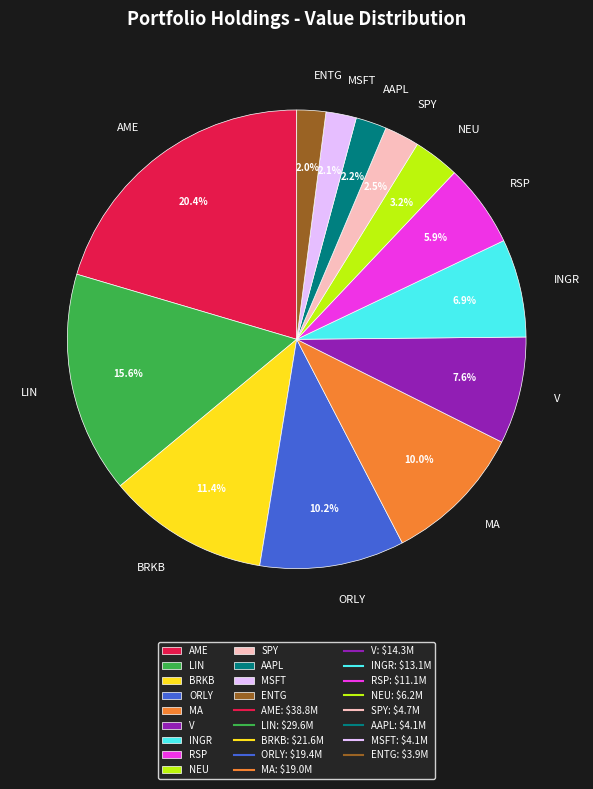

To the nearest percent, what is the difference between the LIN and BRKB slice percentages?

4%